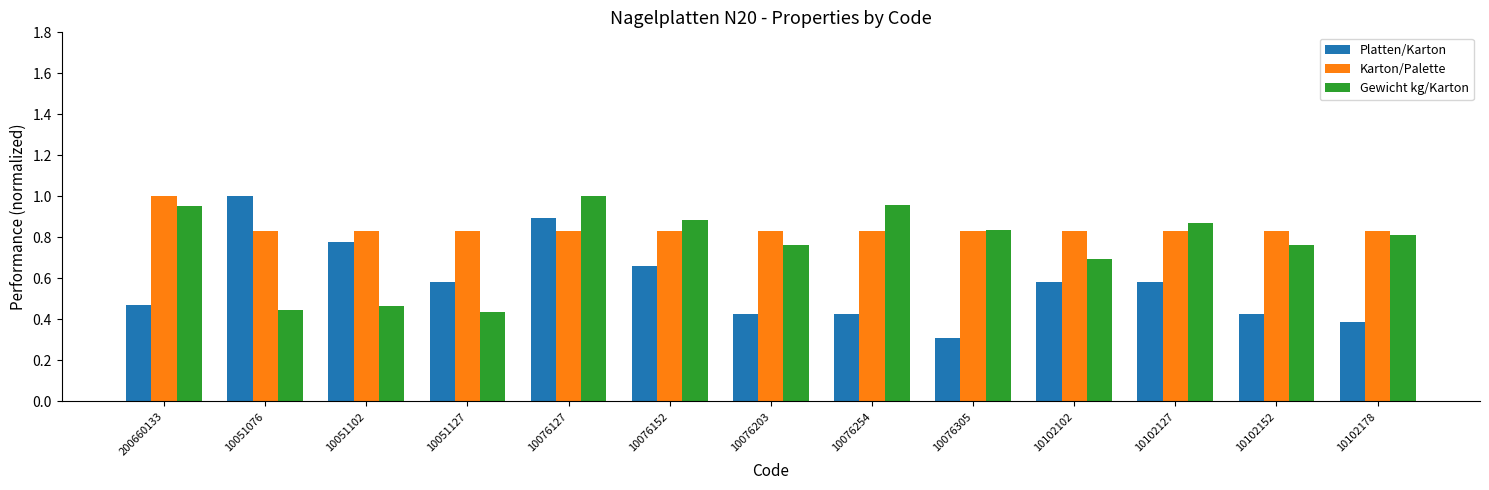

Between 200660133 and 10102178, which series saw the biggest shift?

Karton/Palette